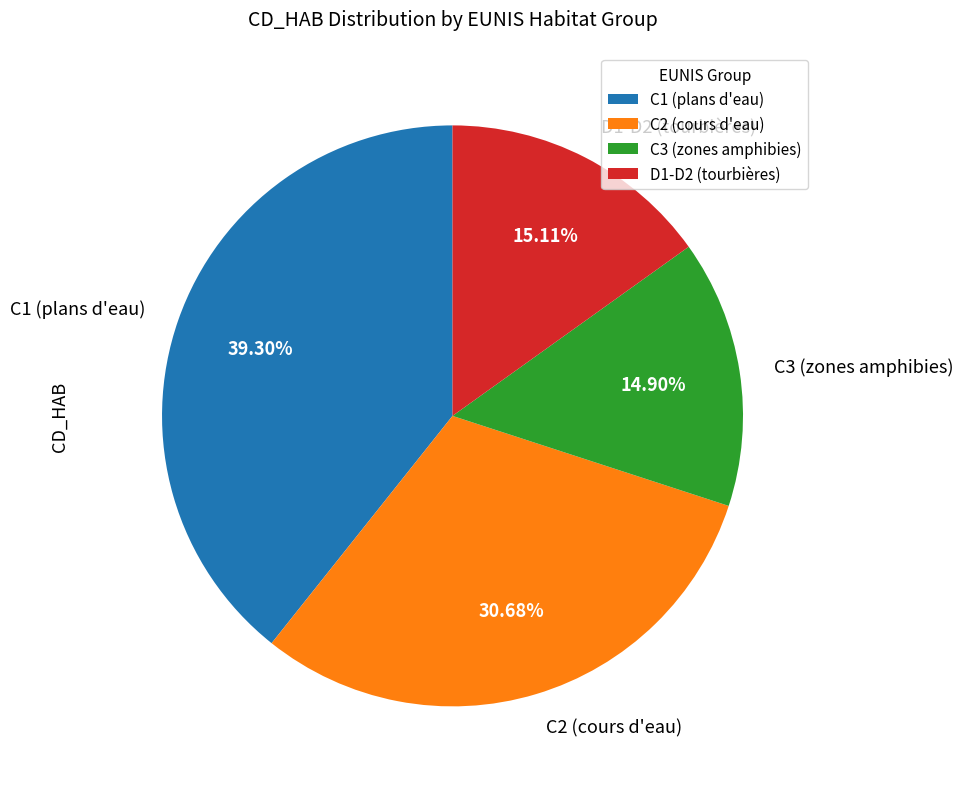

Is there any slice that represents more than half of the pie?

No